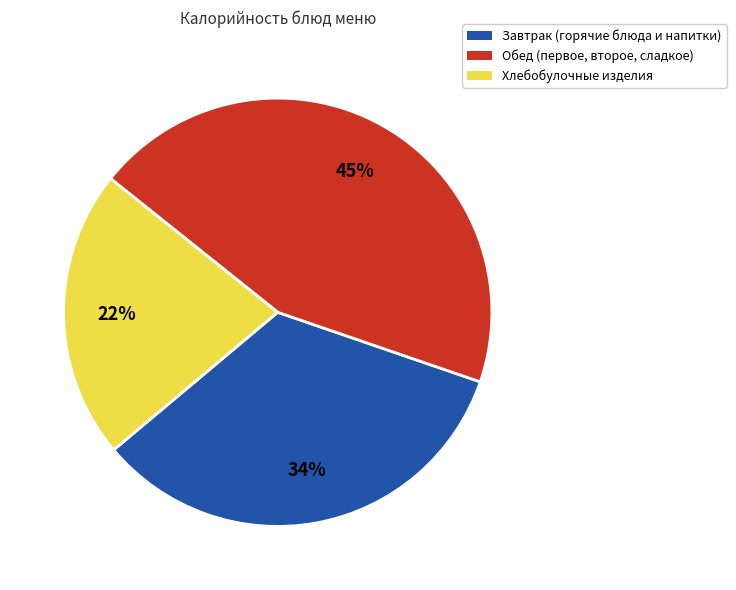

The Завтрак (горячие блюда и напитки) slice represents 34% of the pie. True or false?

True